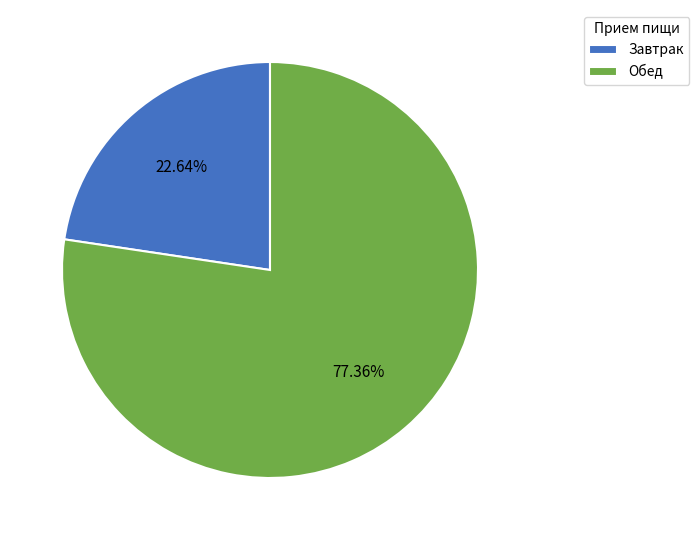

Does any single category account for the majority?

Yes